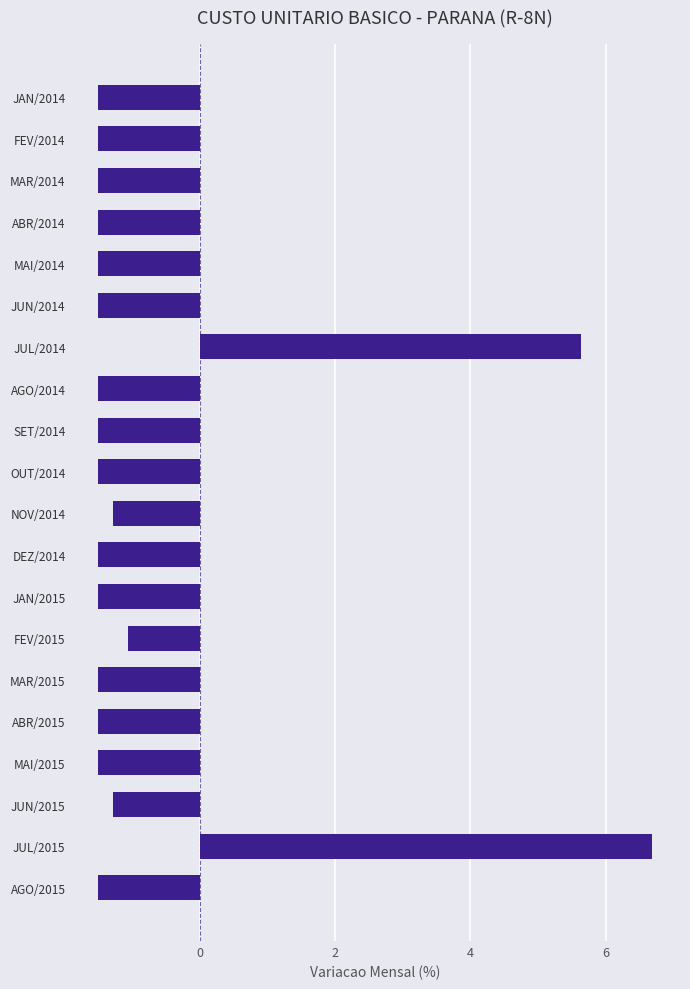

Where is the data nearest to the value 2?

FEV/2015